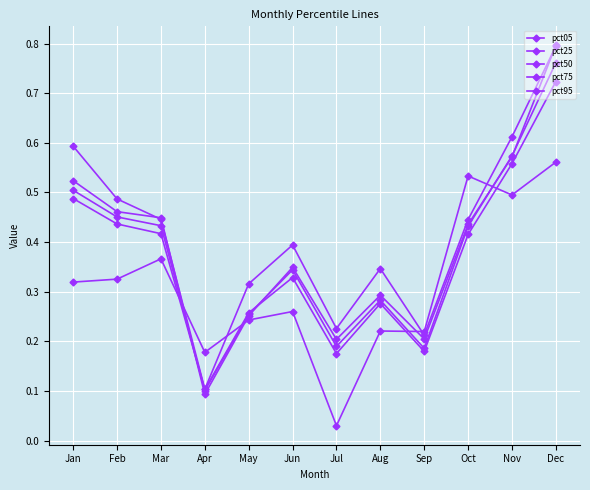

How many lines are shown in the chart?

5